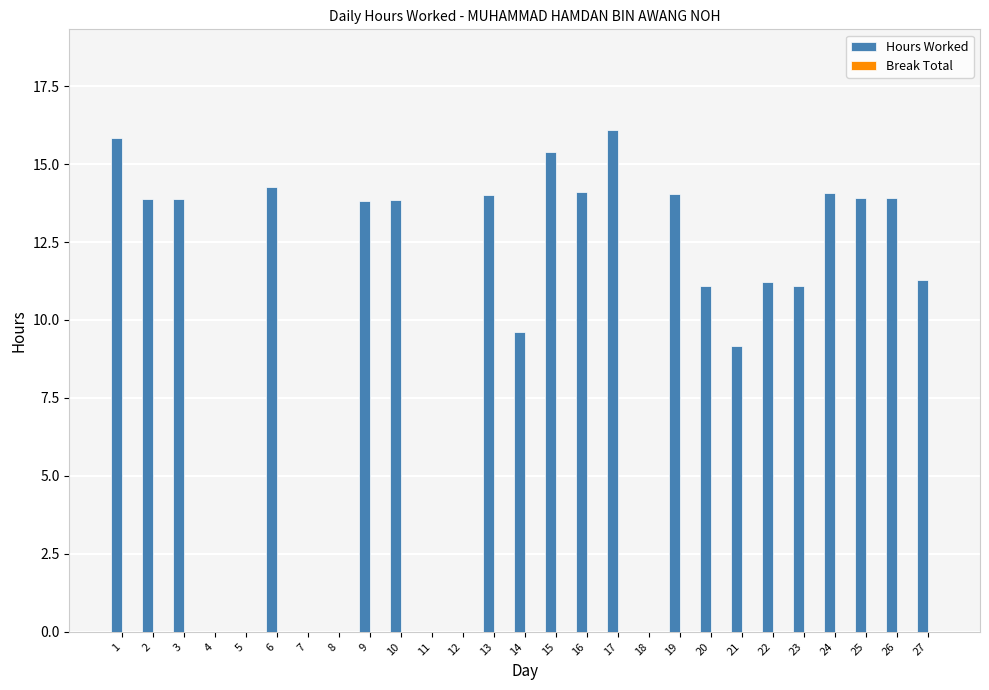

Are the bars horizontal?

No